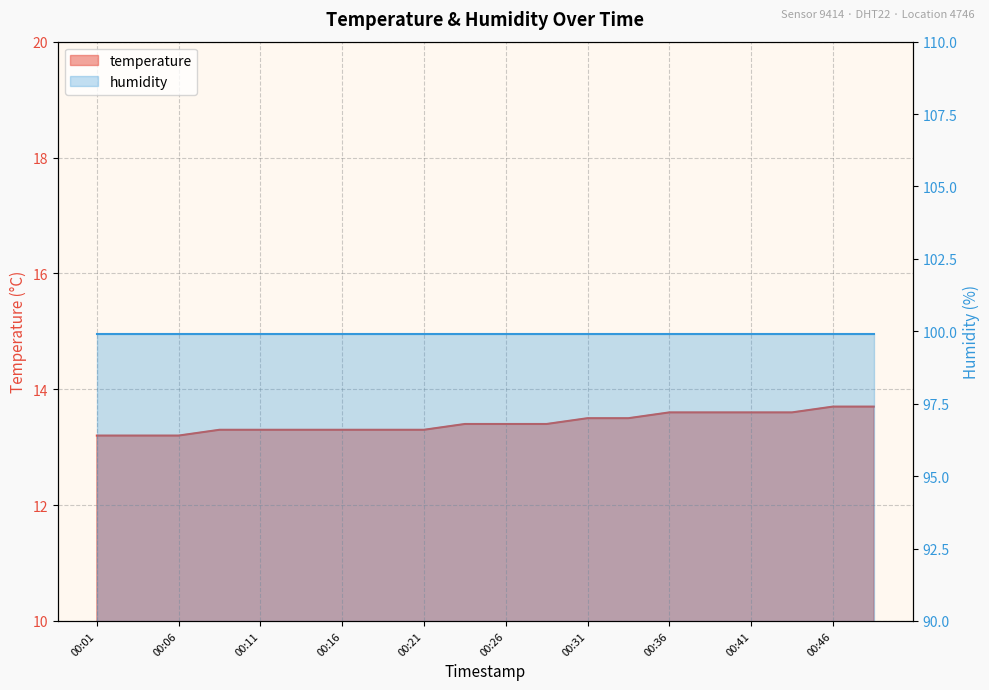

List the labels in order of value, smallest first.

00:01, 00:03, 00:06, 00:08, 00:11, 00:13, 00:16, 00:18, 00:21, 00:23, 00:26, 00:28, 00:31, 00:33, 00:36, 00:38, 00:41, 00:43, 00:46, 00:48